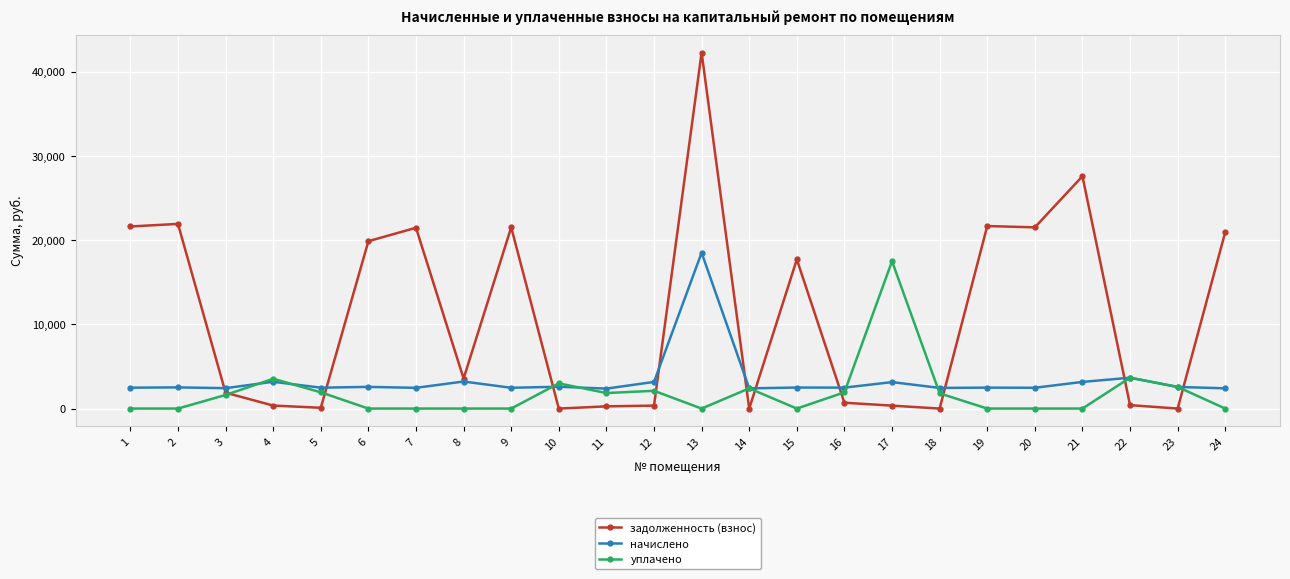

What is the sum of all задолженность (взнос) values?

266073.3